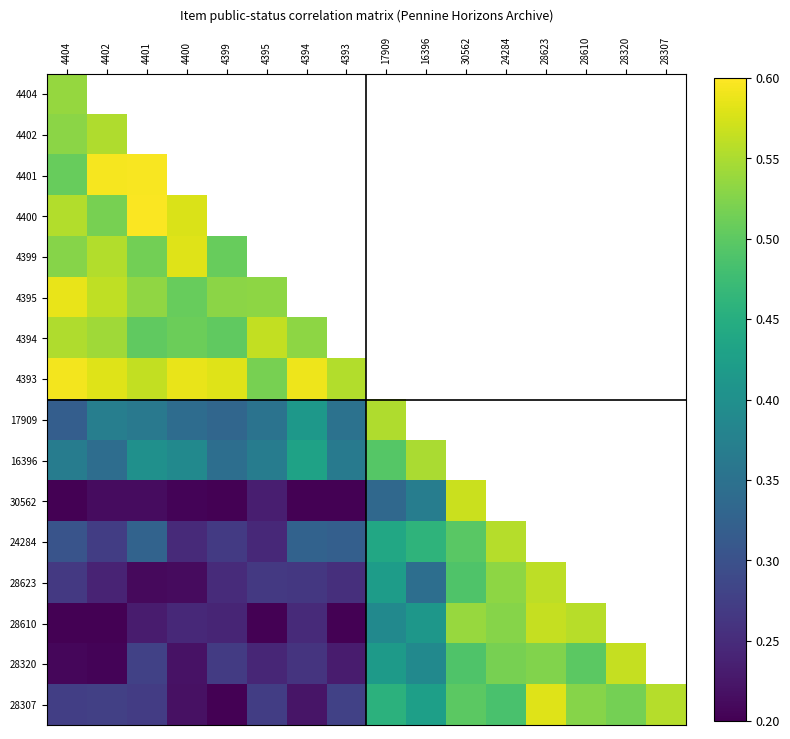

How many positive values does the 4400 series have?

4